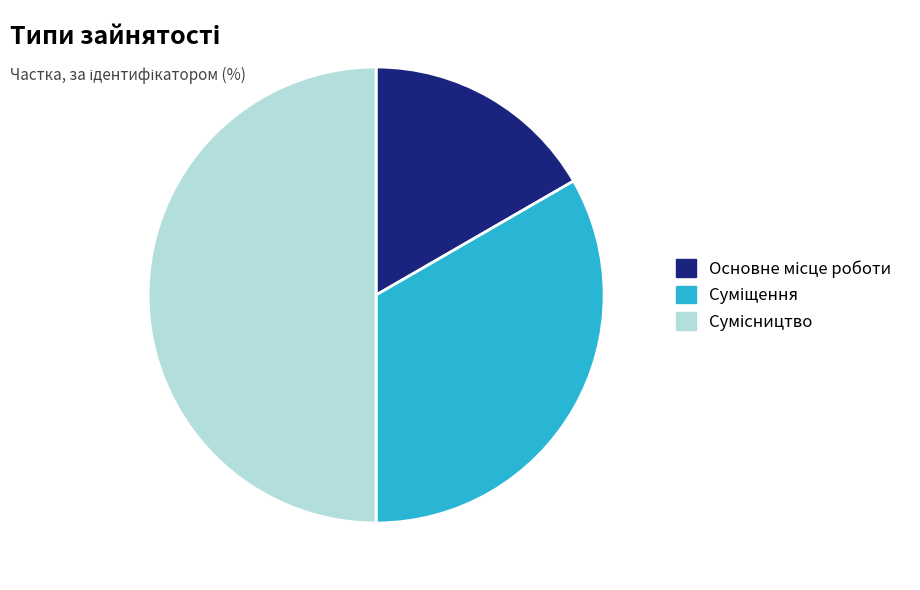

Rank the categories by value from highest to lowest.

Сумісництво, Суміщення, Основне місце роботи